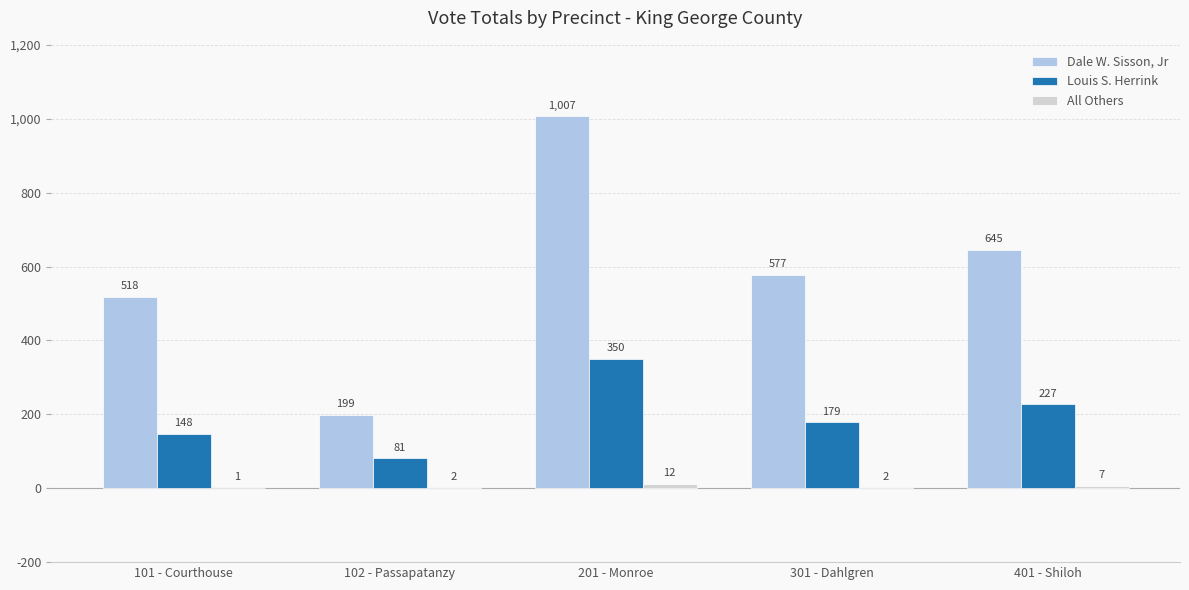

At which label is Louis S. Herrink closest to 215?

401 - Shiloh